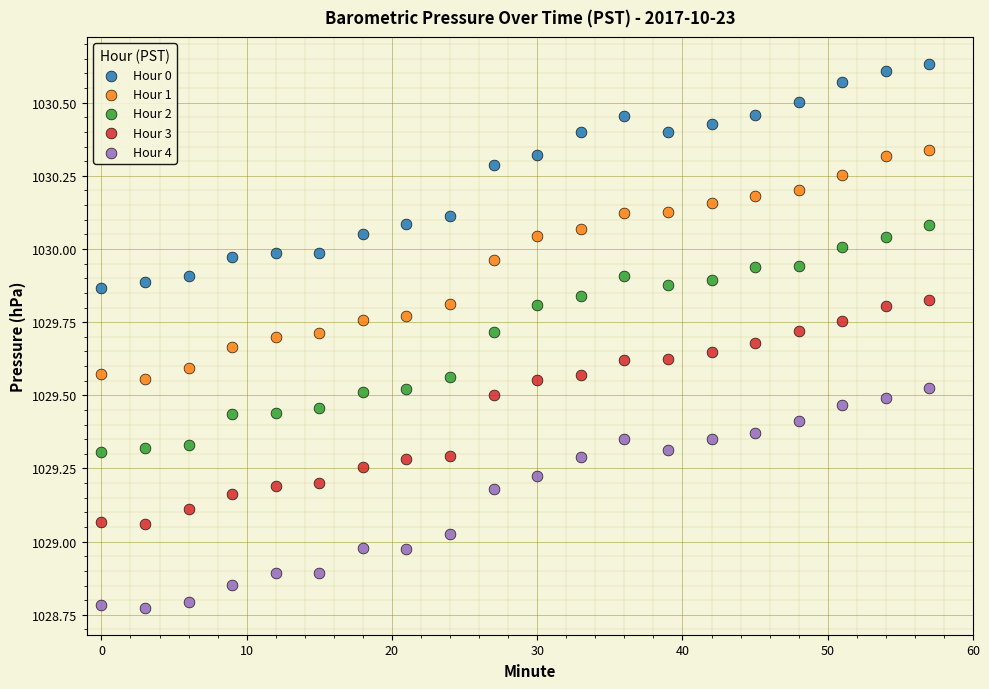

Across all data points, what is the range of Y values (max minus min)?

1.9